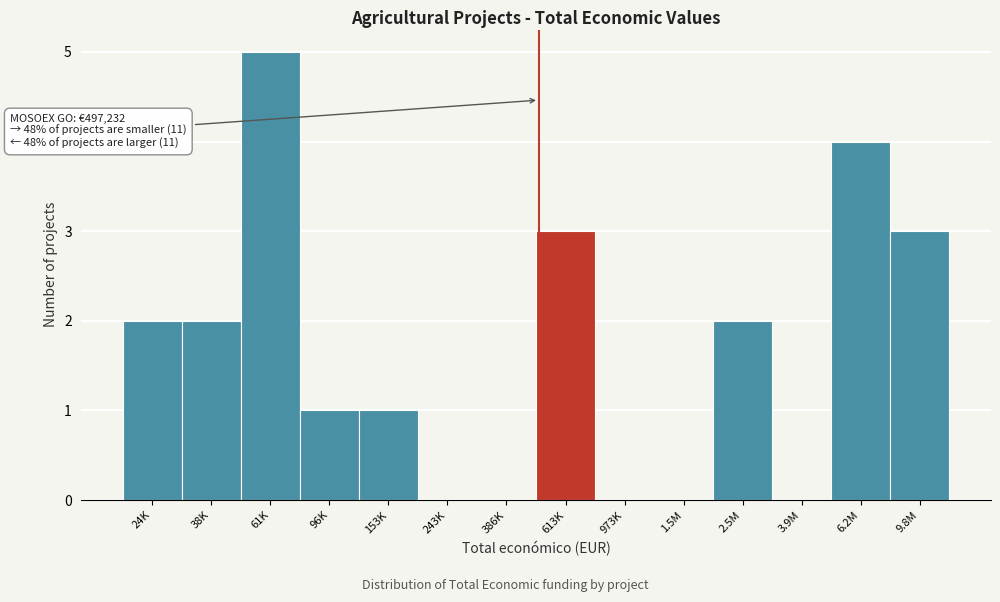

Reading left to right, list all the values displayed in this chart.

24K=2	38K=2	61K=5	96K=1	153K=1	243K=0	386K=0	613K=3	973K=0	1.5M=0	2.5M=2	3.9M=0	6.2M=4	9.8M=3